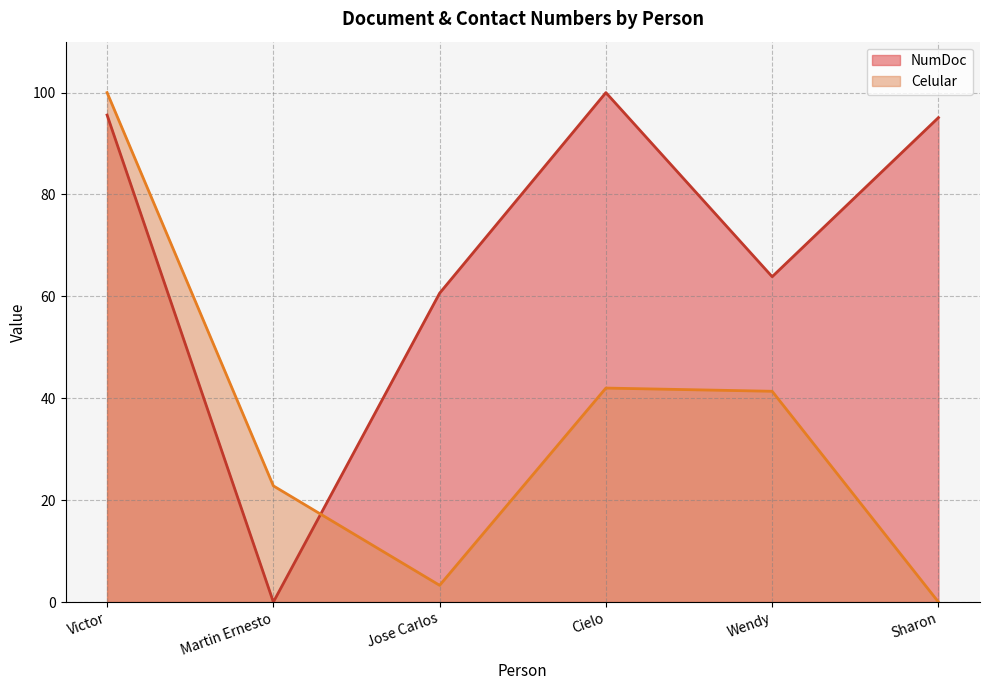

In NumDoc, how many points are lower than both neighbors (excluding endpoints)?

2